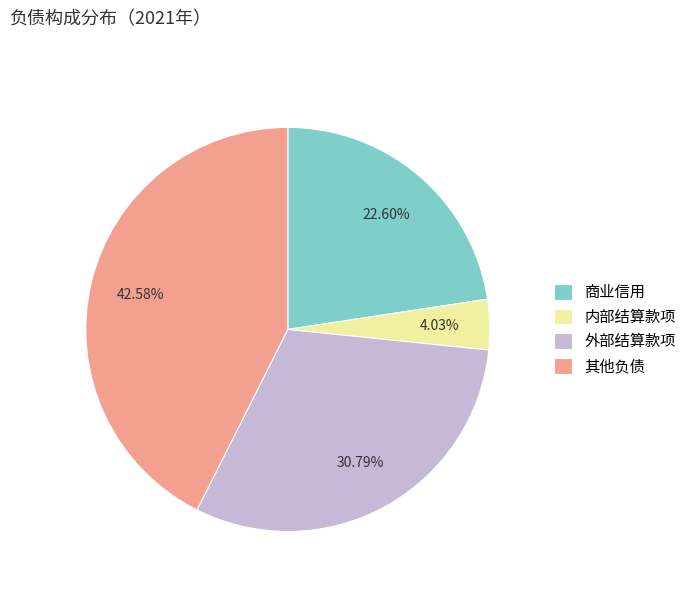

Which category has the biggest portion of the pie?

其他负债